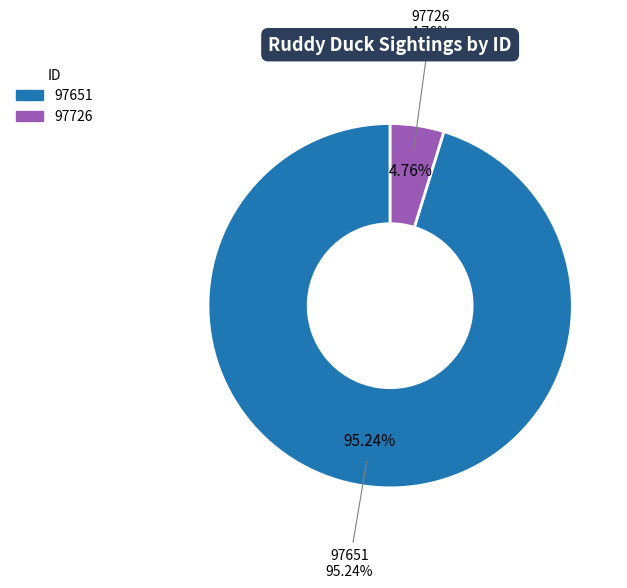

What percentage is the 97651 slice, to the nearest percent?

95%